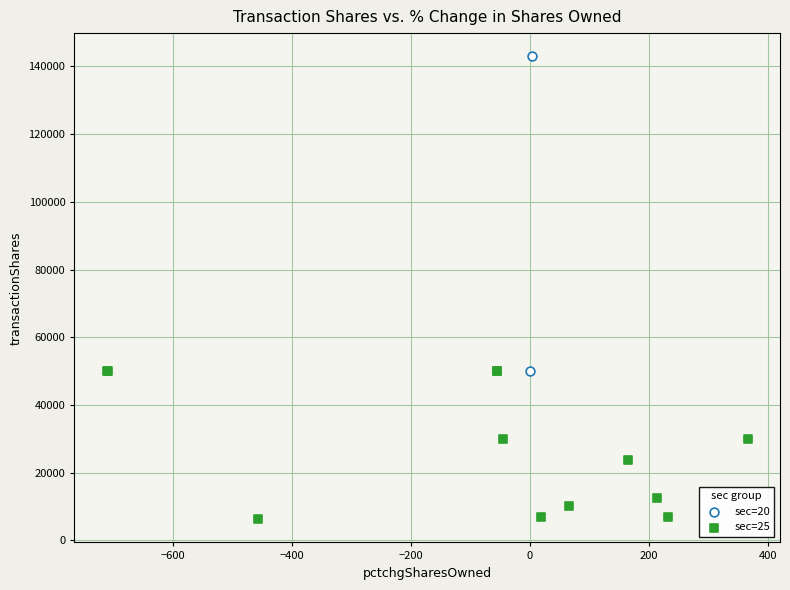

What are all the series names shown in the legend?

sec=20, sec=25